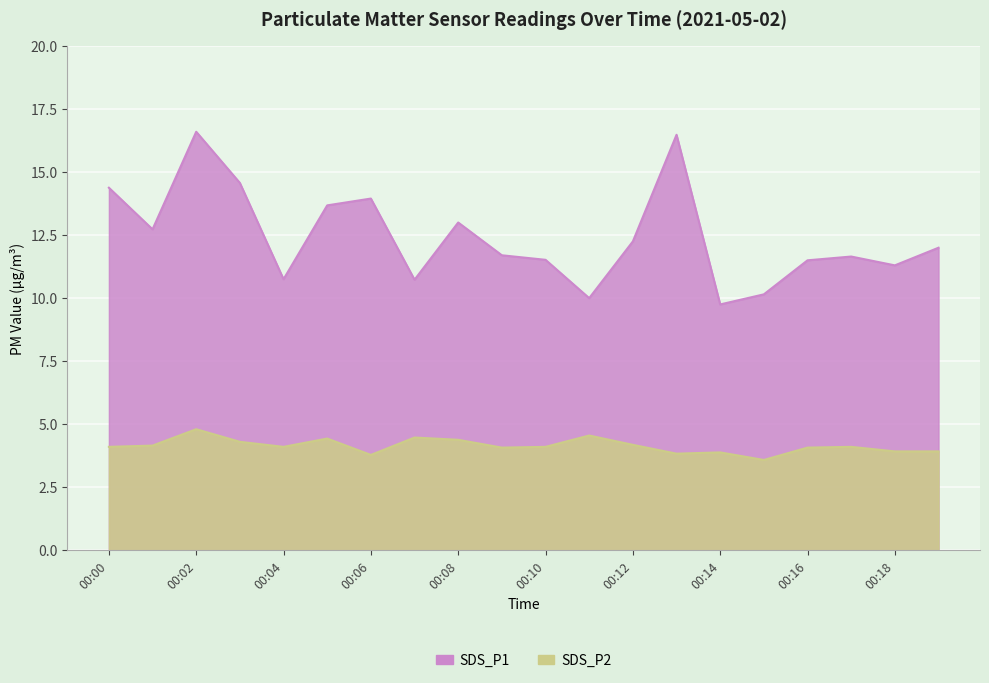

At which label does SDS_P1 first exceed 12?

00:00